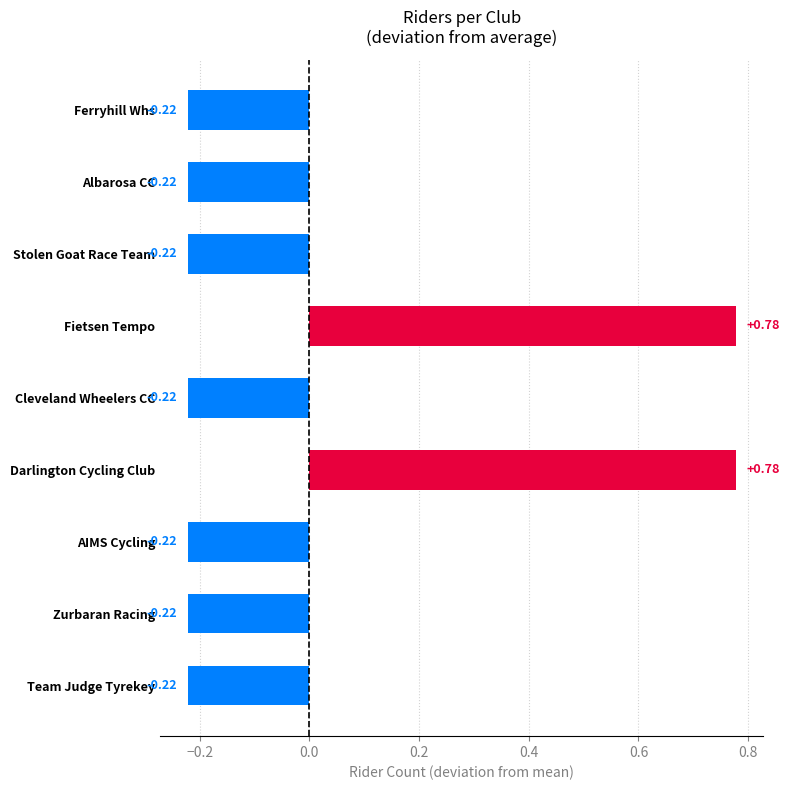

What is the difference between the second highest and second lowest values?

1.0